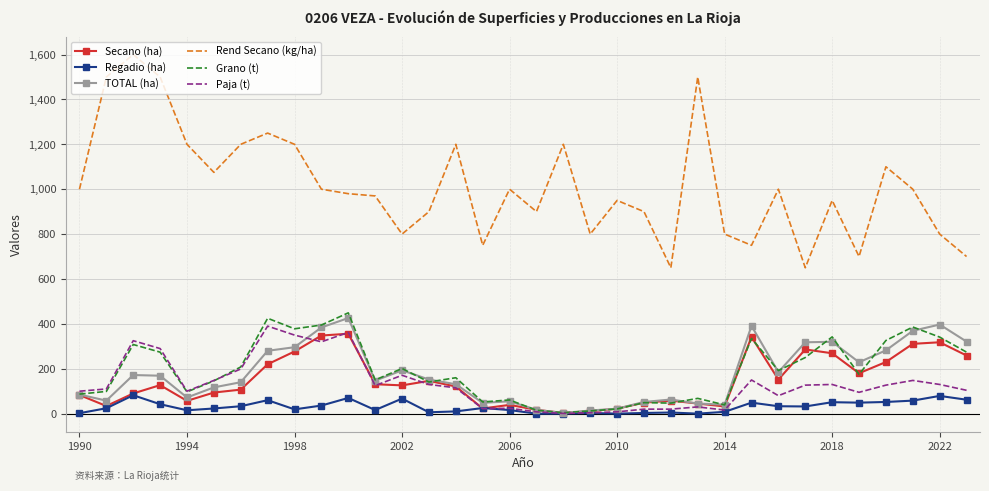

What is the maximum value shown in the chart?

1600.0